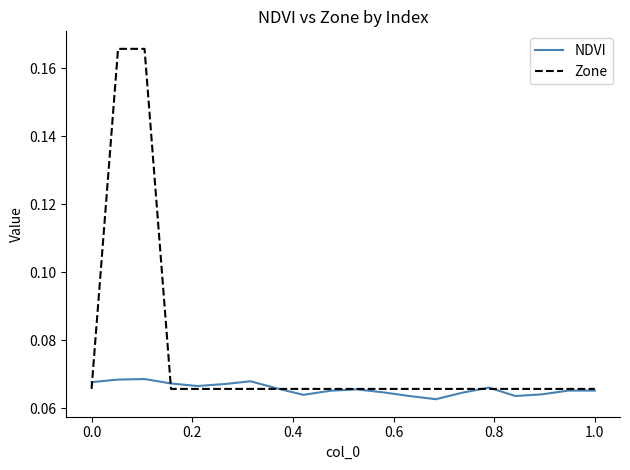

List the series in order of their overall mean, highest first.

Zone, NDVI